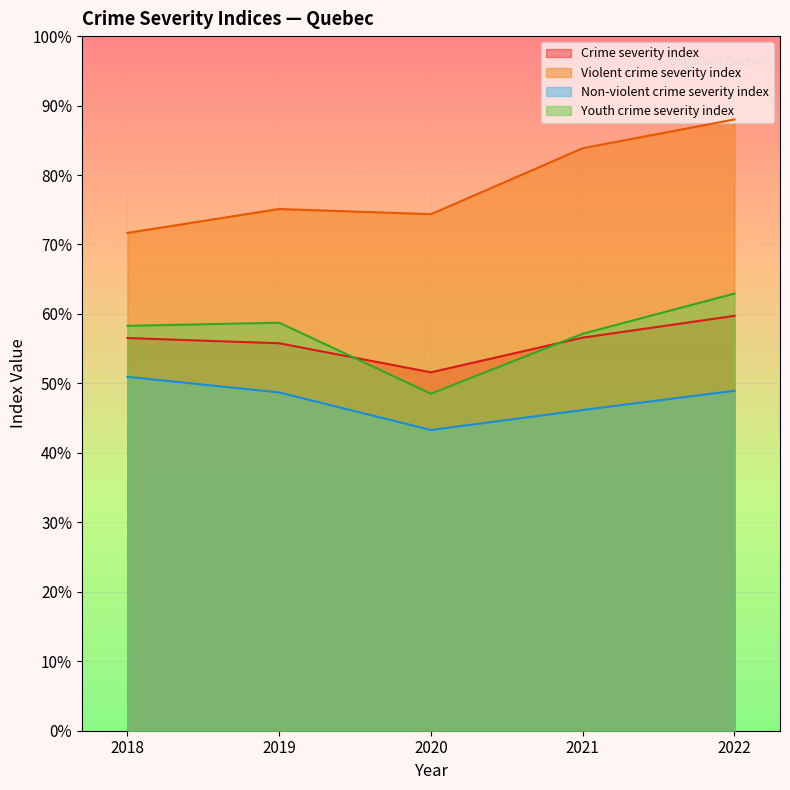

At which label is Crime severity index closest to 55?

2019